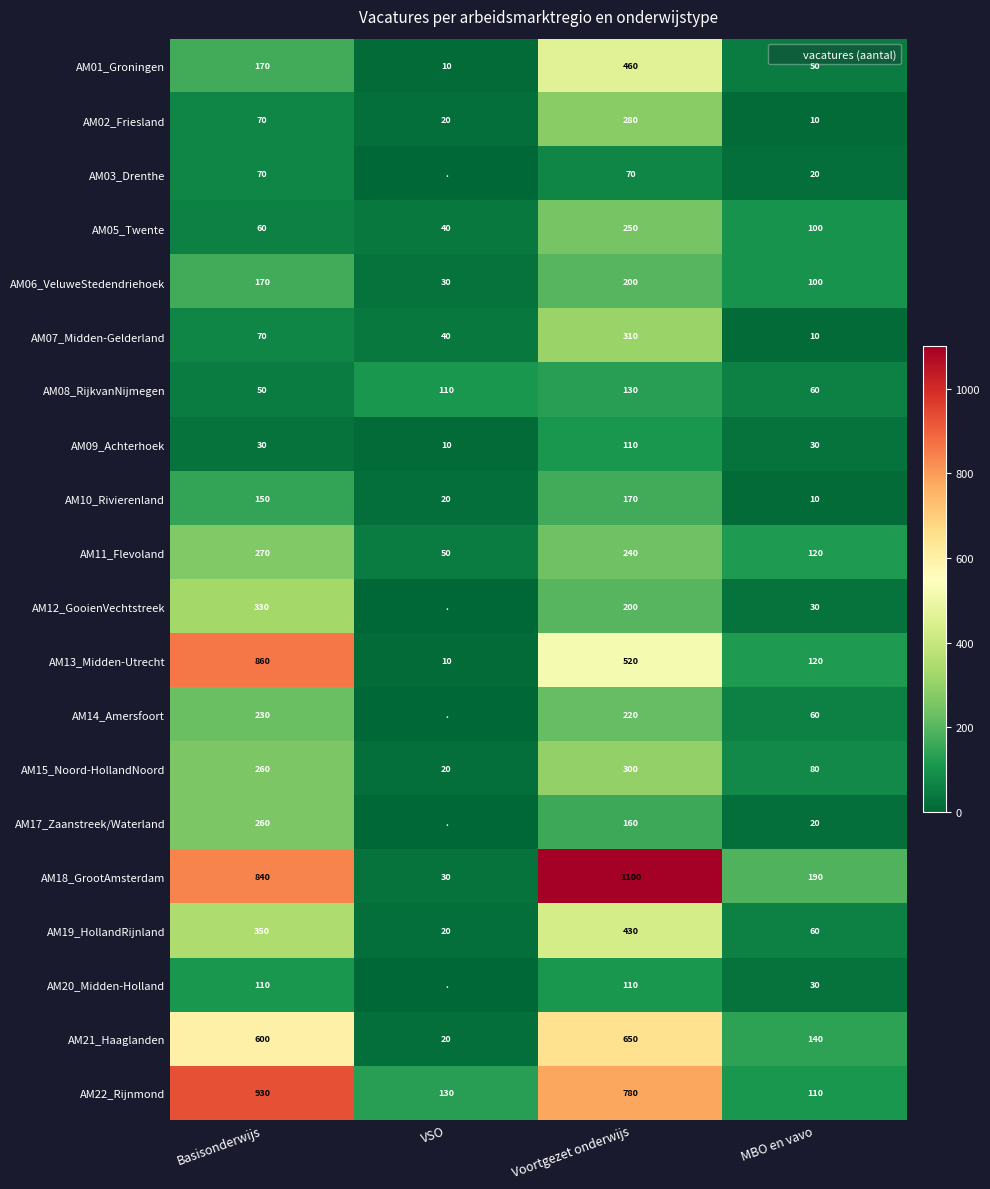

Between Basisonderwijs and VSO, which series saw the biggest shift?

AM13_Midden-Utrecht